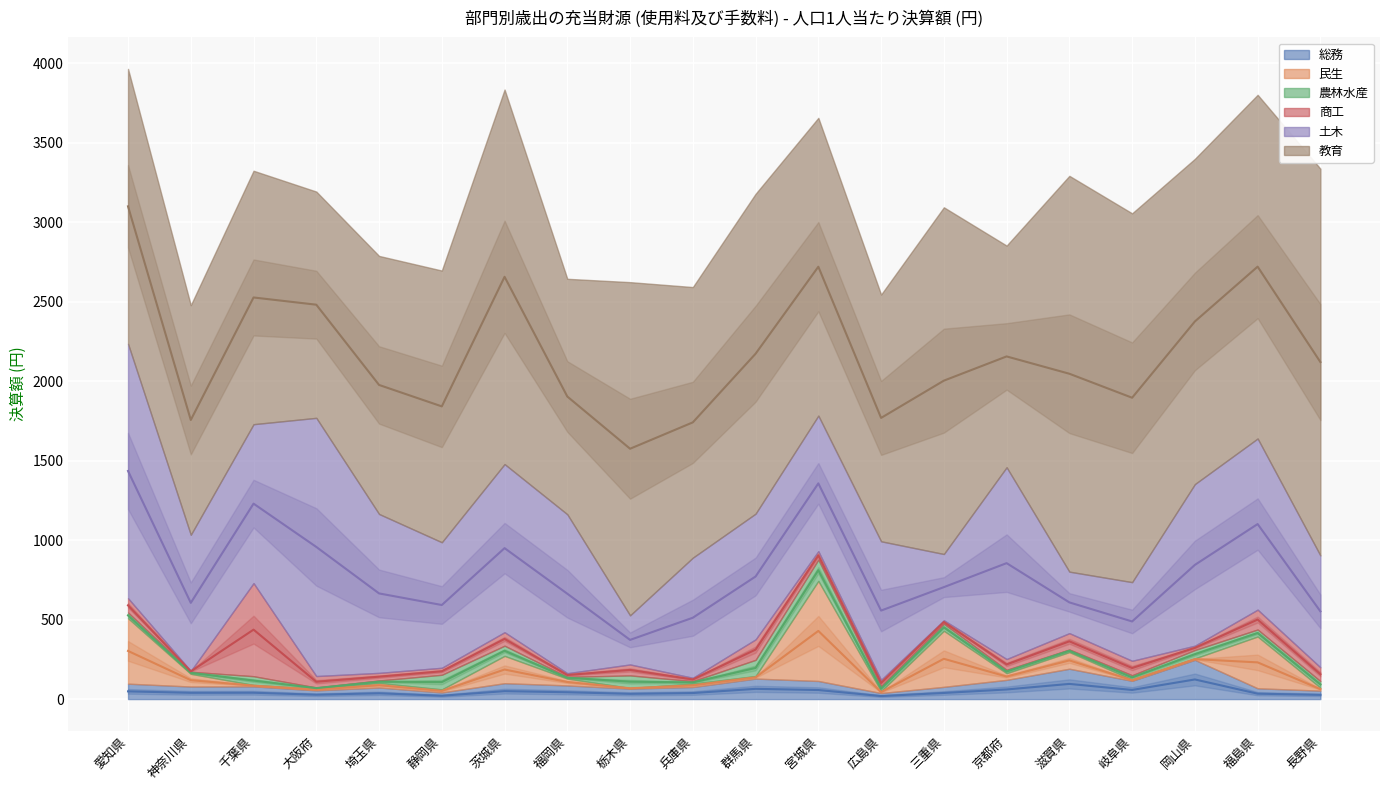

Is the value of 教育 at 栃木県 greater than the value of 農林水産 at 宮城県?

Yes